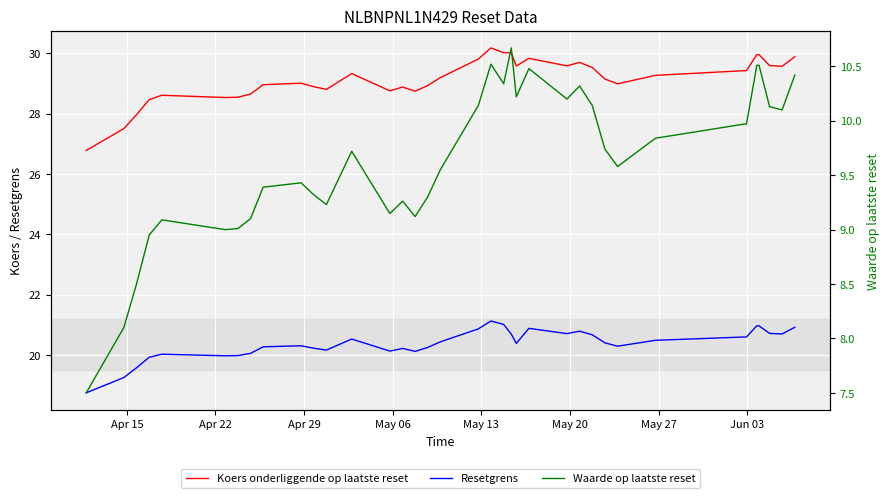

What is the average value of the Waarde op laatste reset series?

9.6